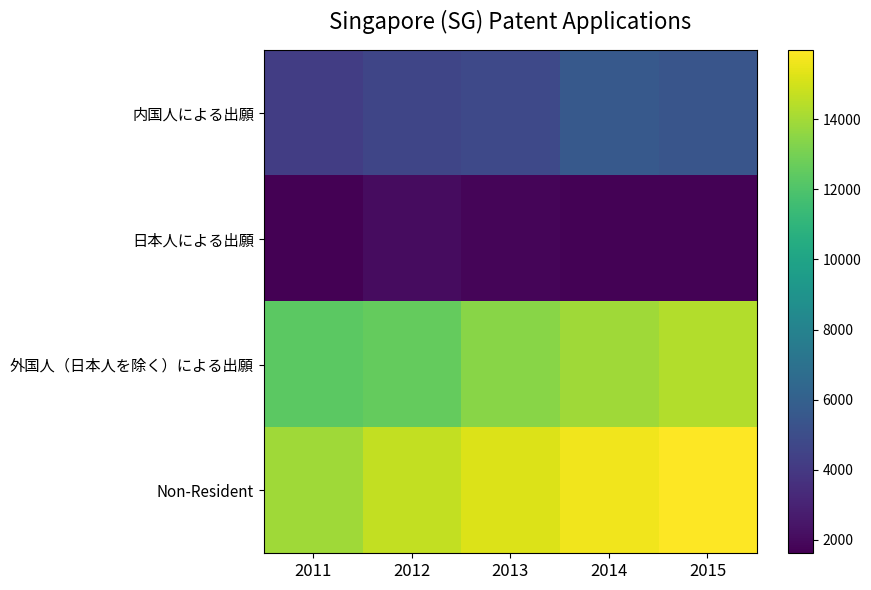

What is the difference between the highest and lowest values at 2014?

13934